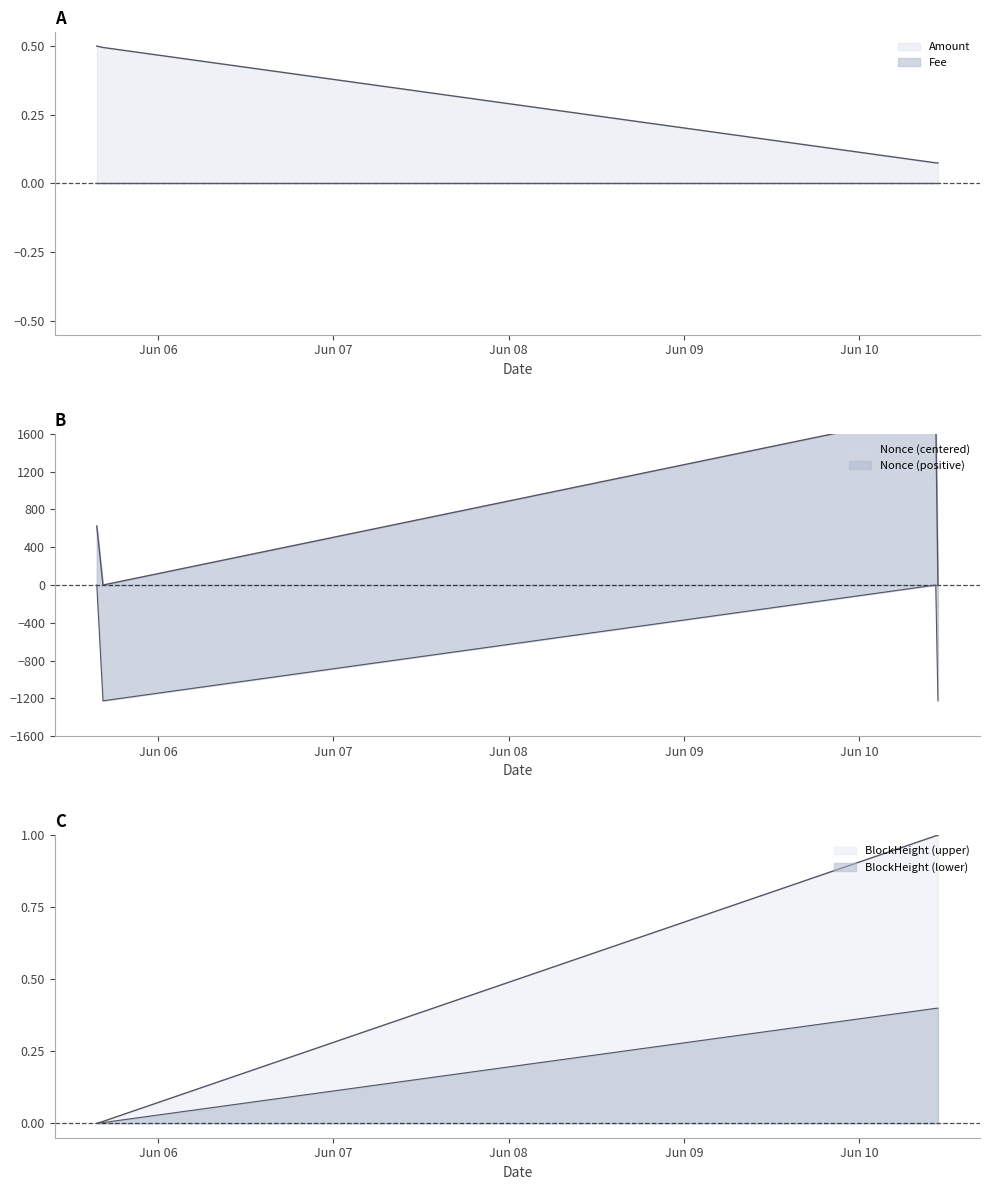

Count the Amount values in the range 0 to 1.

4